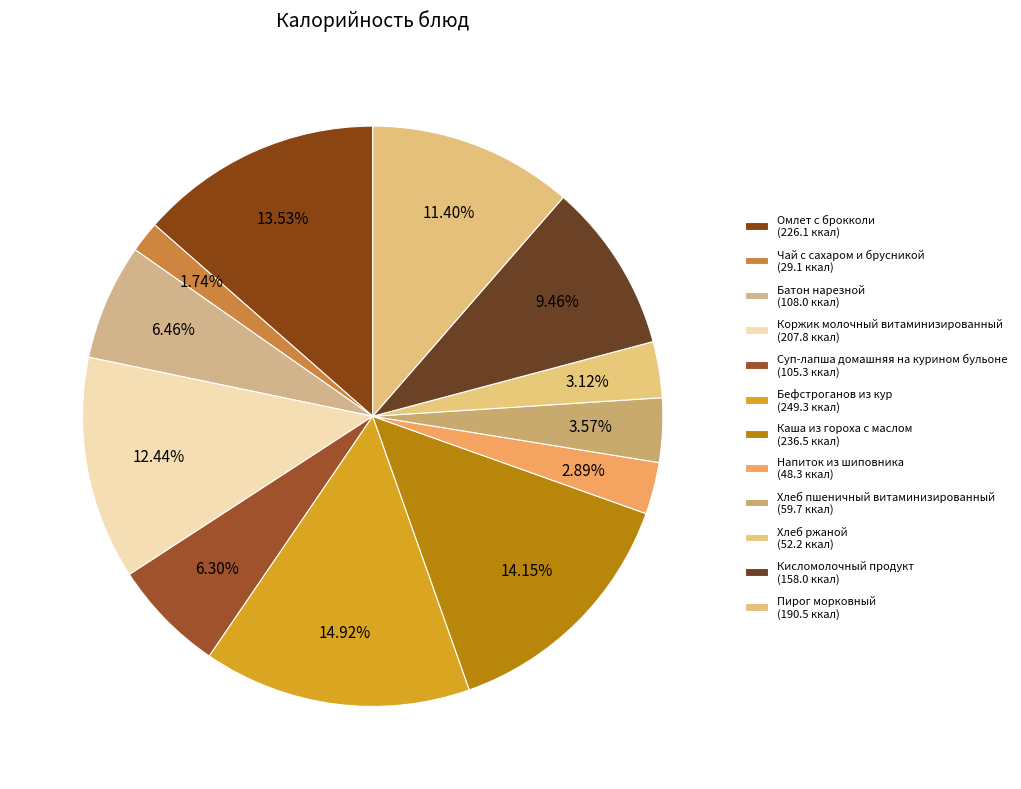

How many segments does this pie chart have?

12